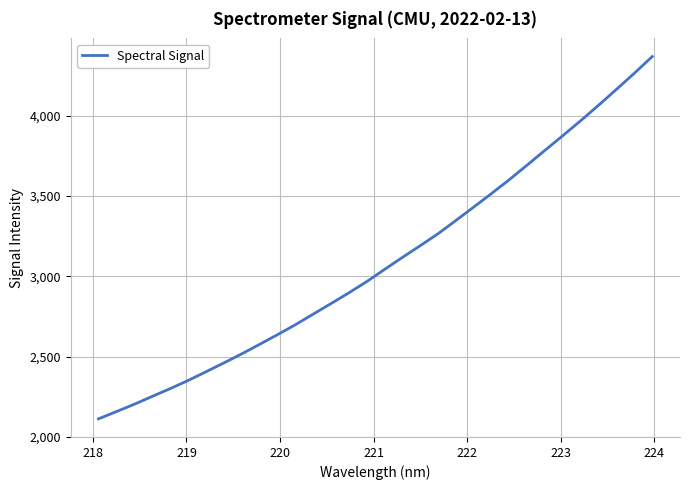

What is the difference between the maximum and minimum values?

2256.8